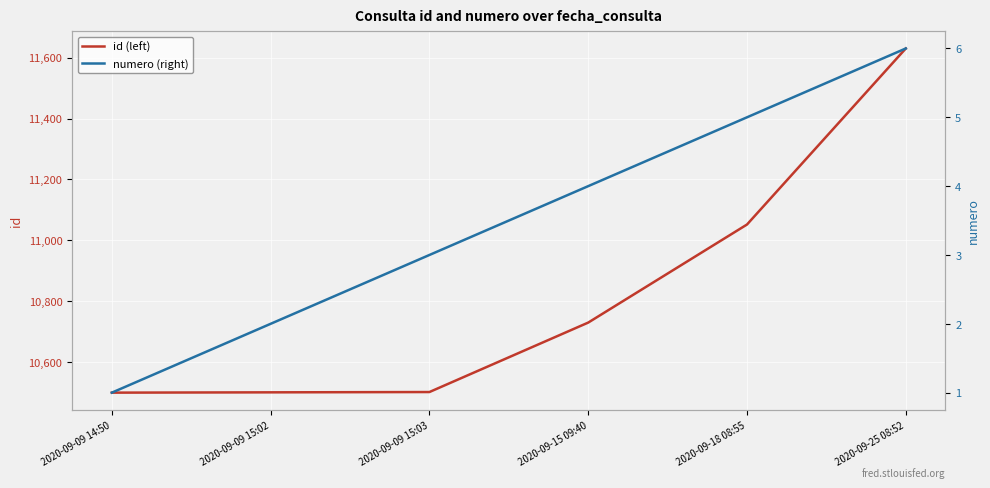

Is it true that id (left) equals 3989 at 2020-09-18 08:55?

False